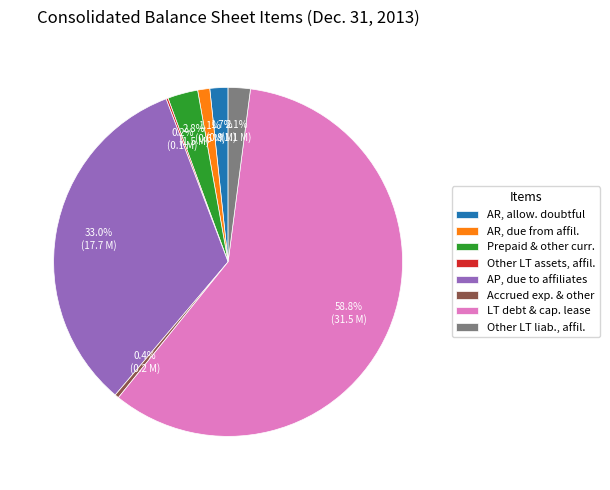

Which category has the biggest portion of the pie?

Long term debt and capital lease obligations